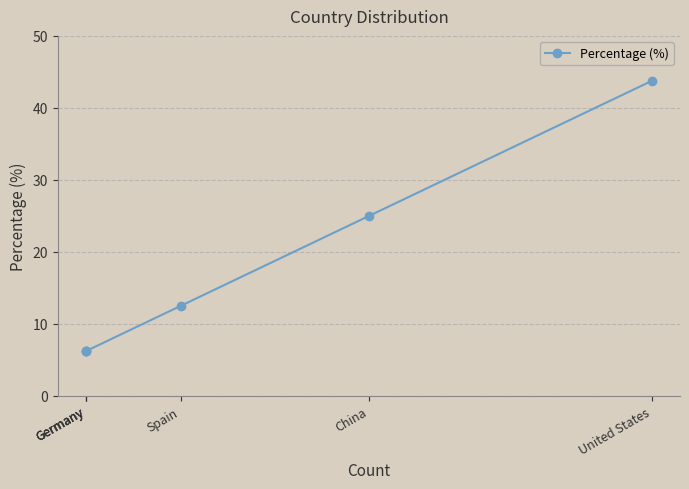

What is the ratio of the value at China to the value at Germany?

4.0